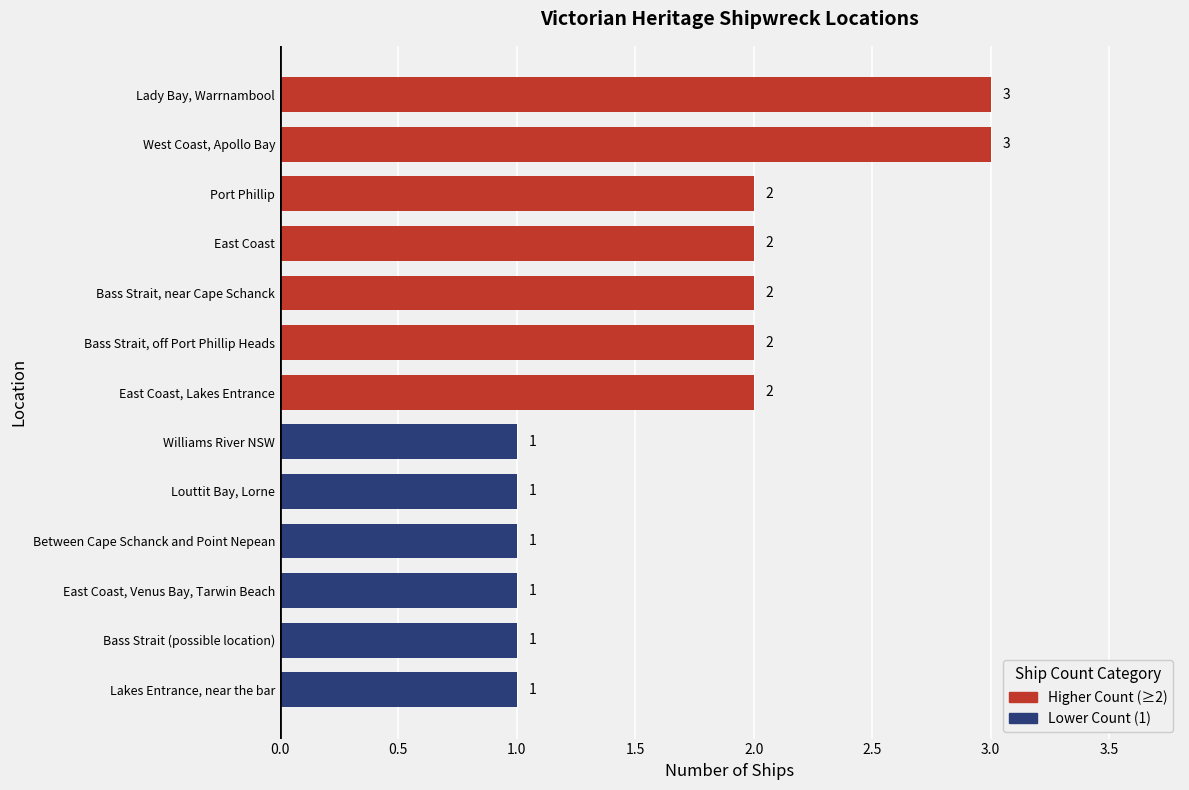

What is the sum of the values at Lady Bay, Warrnambool and East Coast, Lakes Entrance?

5